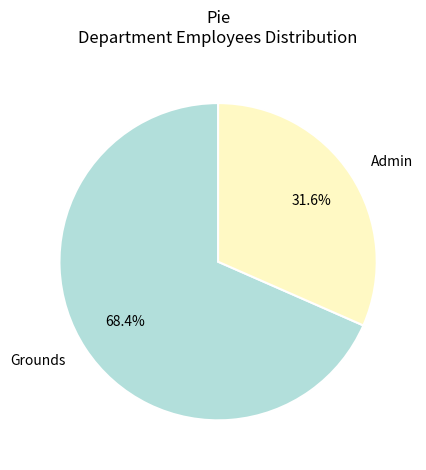

Count the number of slices in the pie.

2